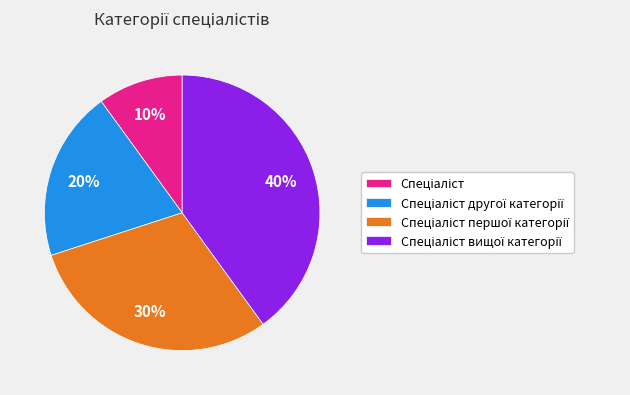

Does any single category account for the majority?

No